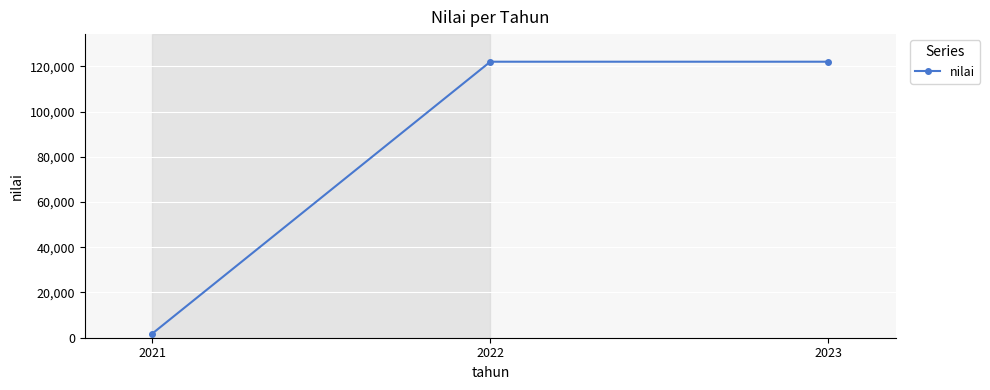

True or false: the data shows 215854 at 2023.

False